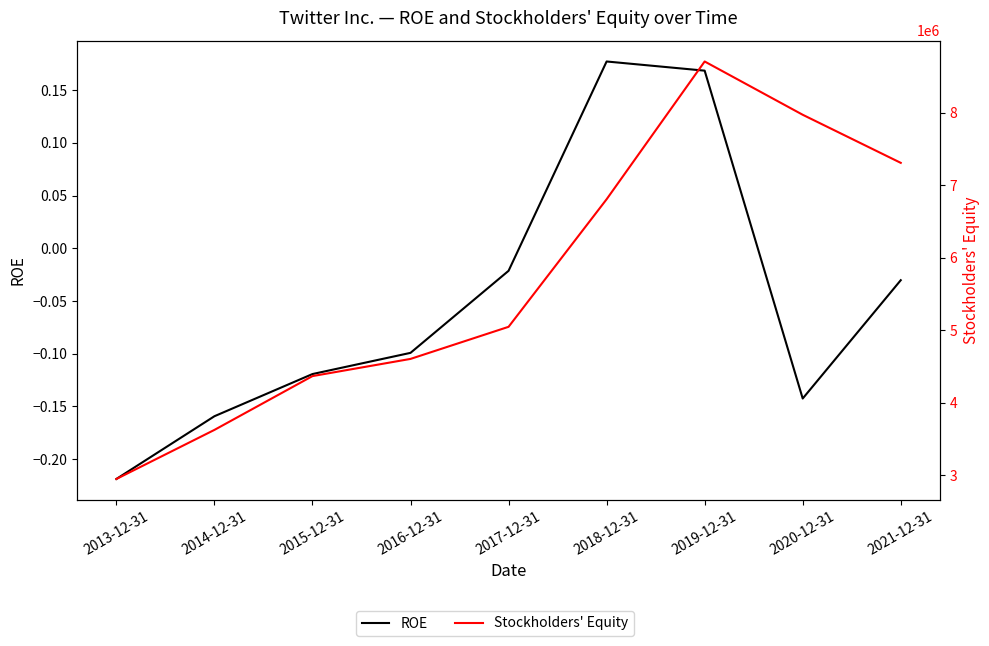

What is the sum of all ROE values?

-0.4